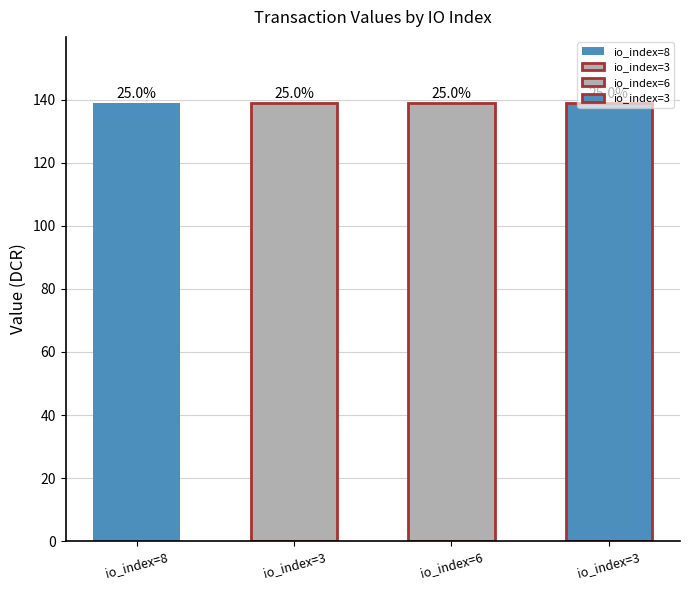

Is it true that the value at 3 is 138.9?

True